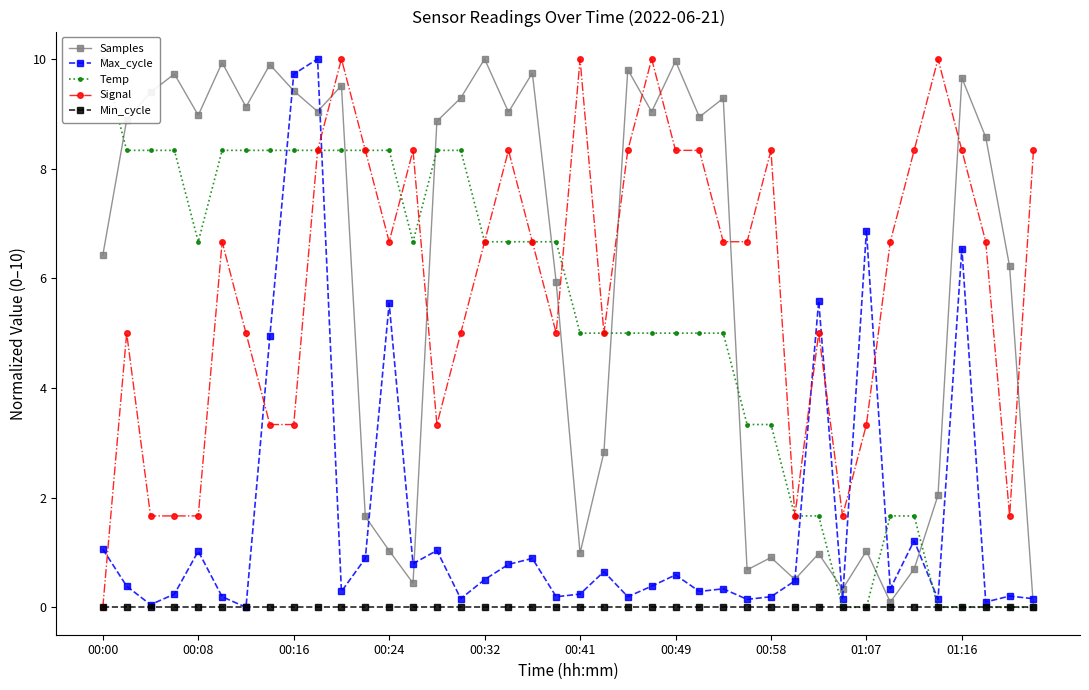

What is the value of the Temp point at the 2nd from the left?

8.3